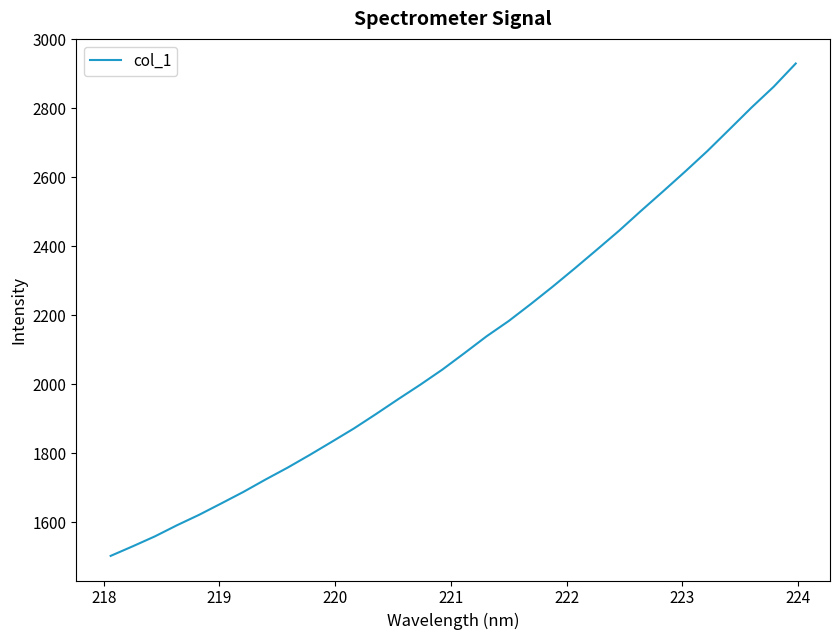

What is the maximum value shown in the chart?

2929.8